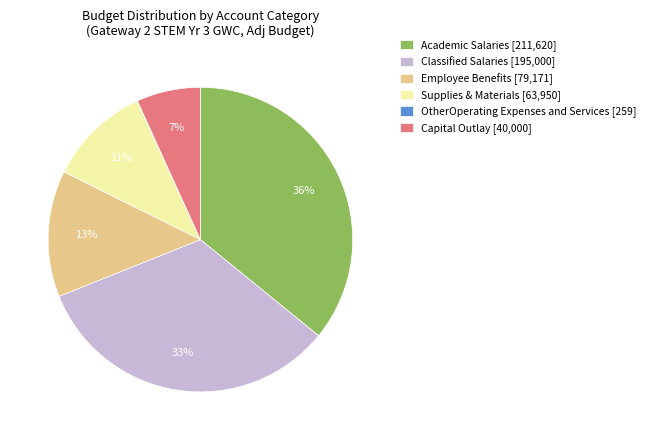

The Classified Salaries [195,000] slice represents 27% of the pie. True or false?

False